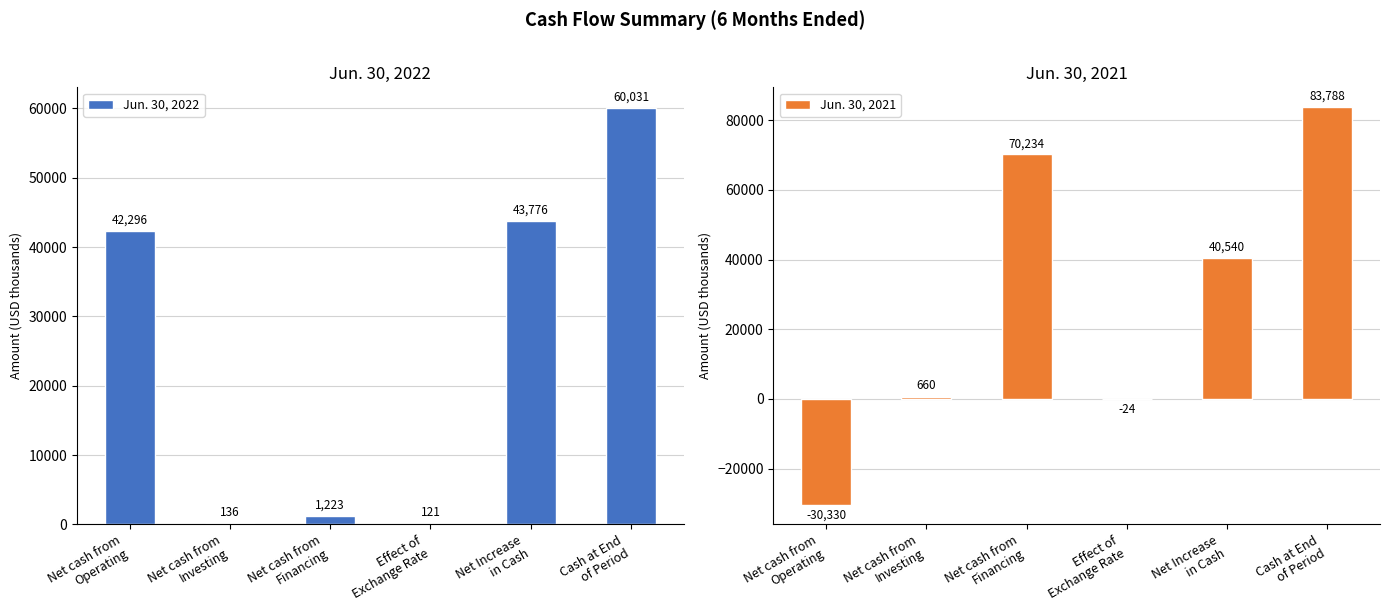

Rank the categories by Jun. 30, 2021 value from lowest to highest.

Net cash from
Operating, Effect of
Exchange Rate, Net cash from
Investing, Net Increase
in Cash, Net cash from
Financing, Cash at End
of Period